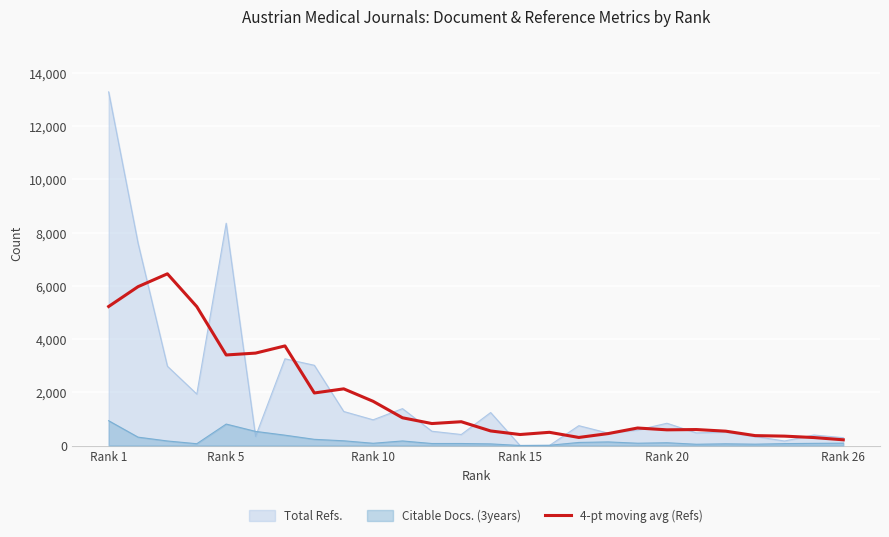

How many data points are above 824?

13